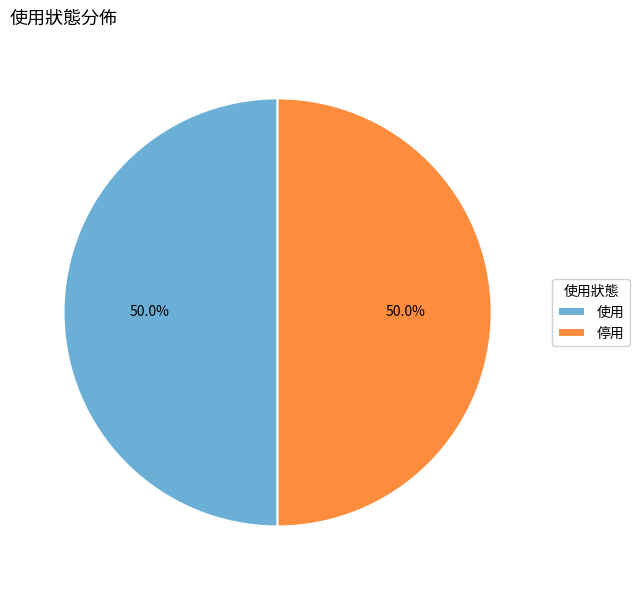

What portion of the pie excludes 使用?

50.0%